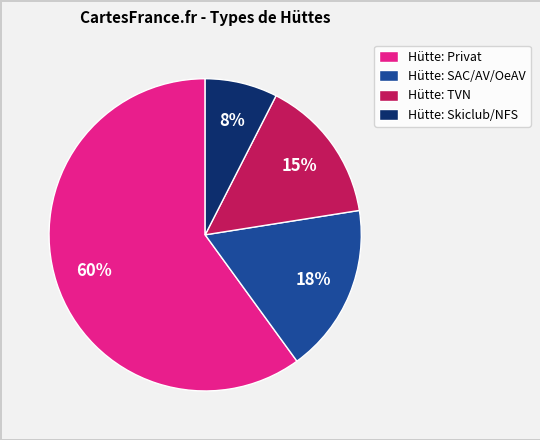

Which category has the biggest portion of the pie?

Hütte: Privat